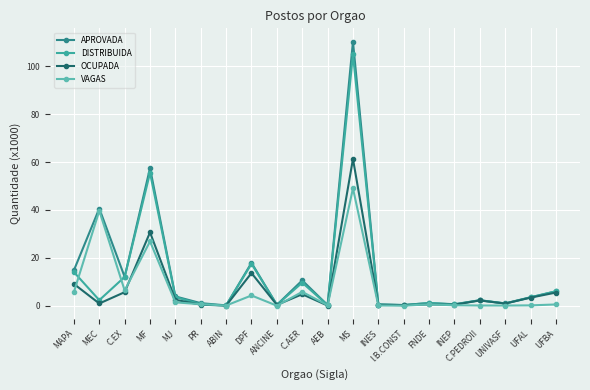

What is the spread (max minus min) of values at INEP?

0.4